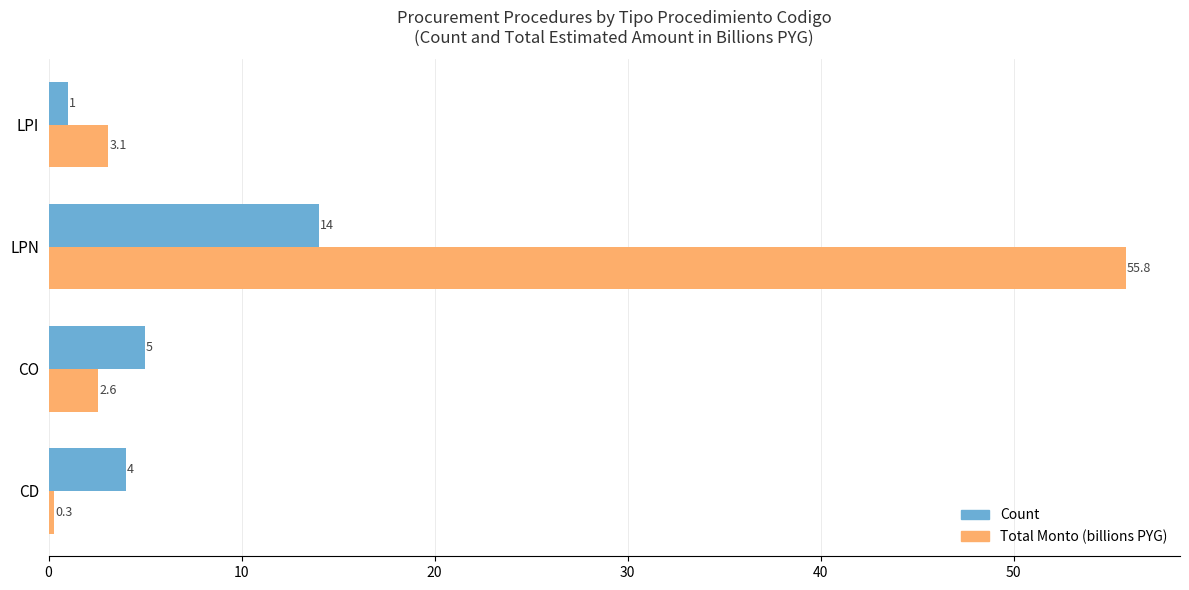

What is the difference between the maximum and minimum values in the Count series?

13.0